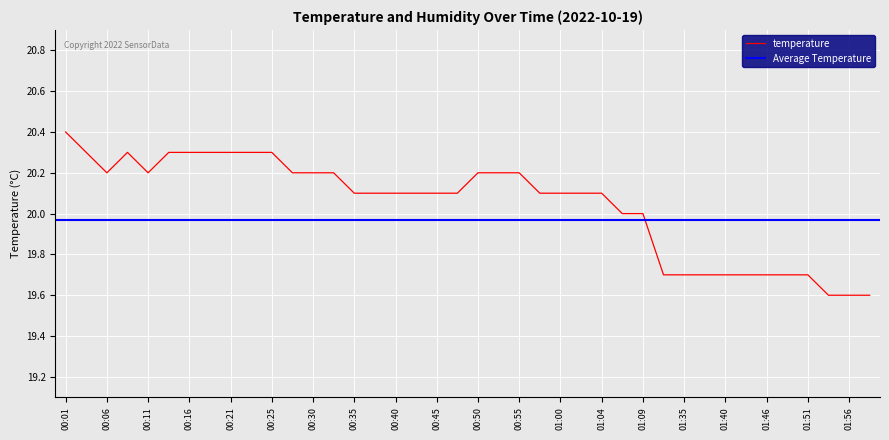

List the labels in order of value, smallest first.

01:53, 01:56, 01:58, 01:19, 01:35, 01:38, 01:40, 01:43, 01:46, 01:48, 01:51, 01:07, 01:09, 00:35, 00:38, 00:40, 00:43, 00:45, 00:47, 00:57, 01:00, 01:02, 01:04, 00:06, 00:11, 00:28, 00:30, 00:33, 00:50, 00:52, 00:55, 00:03, 00:08, 00:13, 00:16, 00:18, 00:21, 00:23, 00:25, 00:01